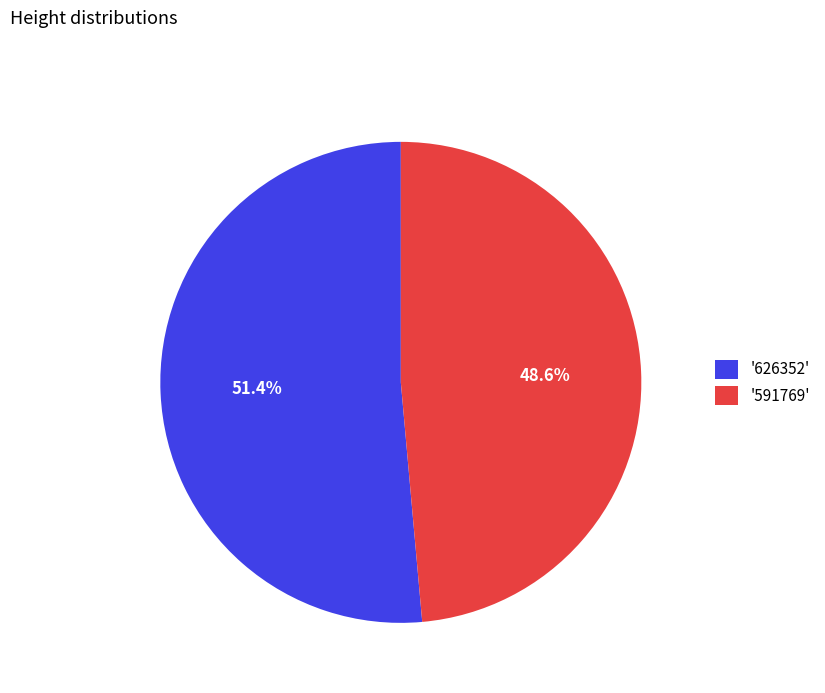

Which category has the biggest portion of the pie?

'626352'